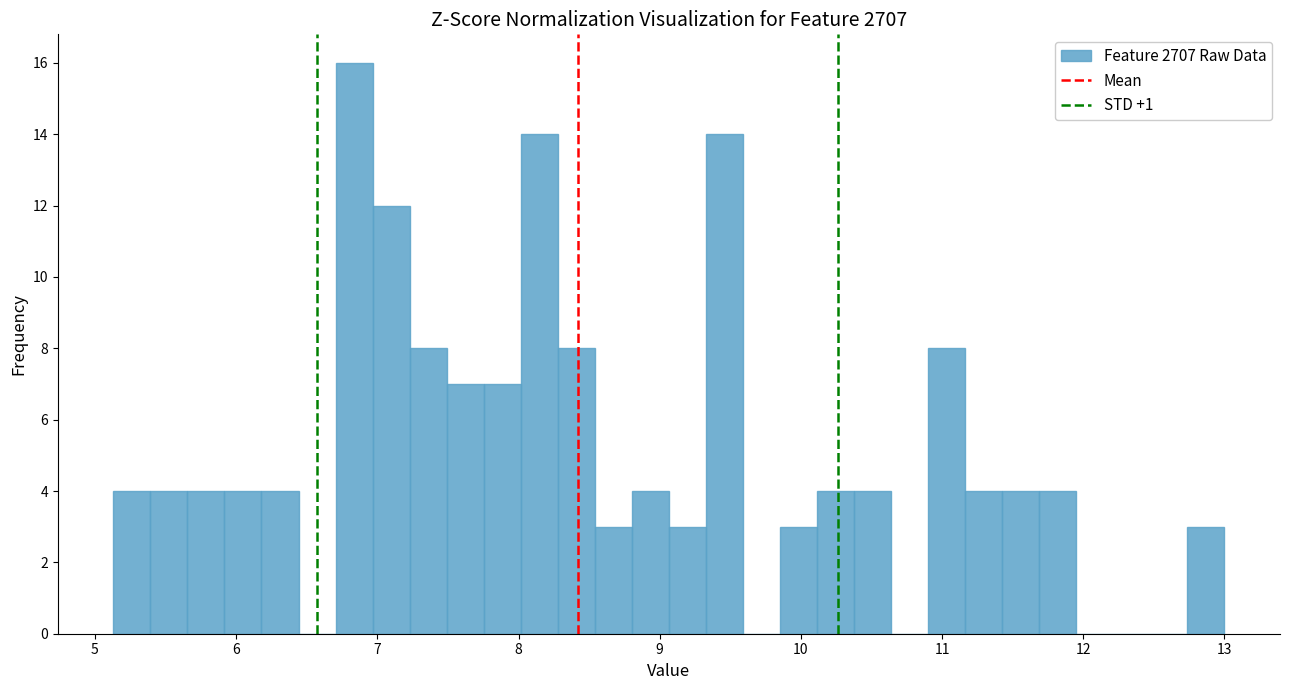

Read against the x-axis, roughly where is the centre of the tallest bar?

6.8